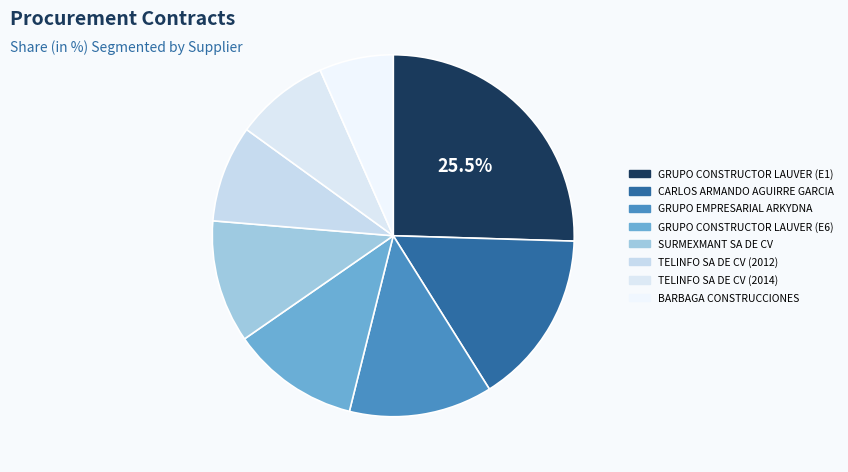

Approximately how many times larger is the value at SURMEXMANT SA DE CV compared to BARBAGA CONSTRUCCIONES?

1.7